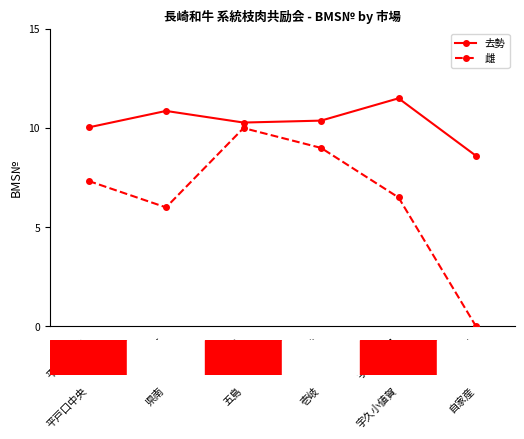

Is it true that 雌 equals 17.9 at 五島?

False